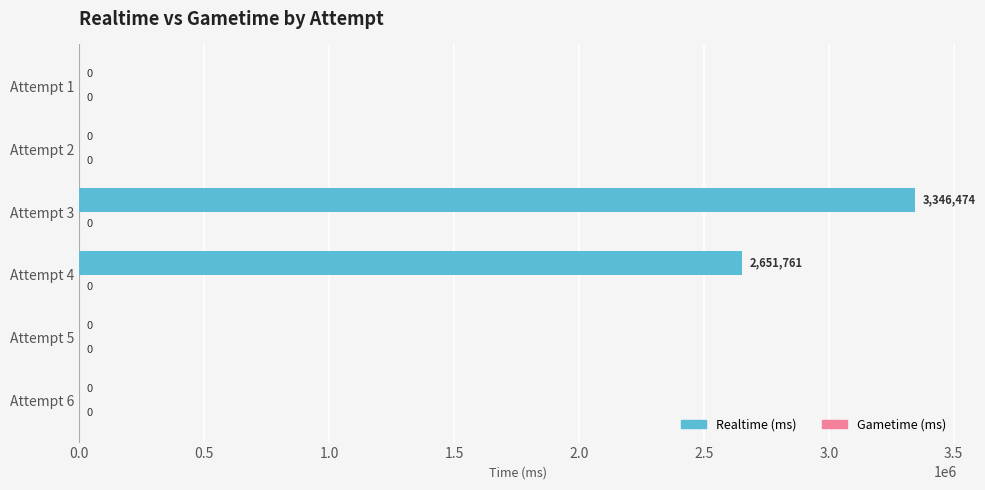

What is the maximum value shown in the chart?

3346474